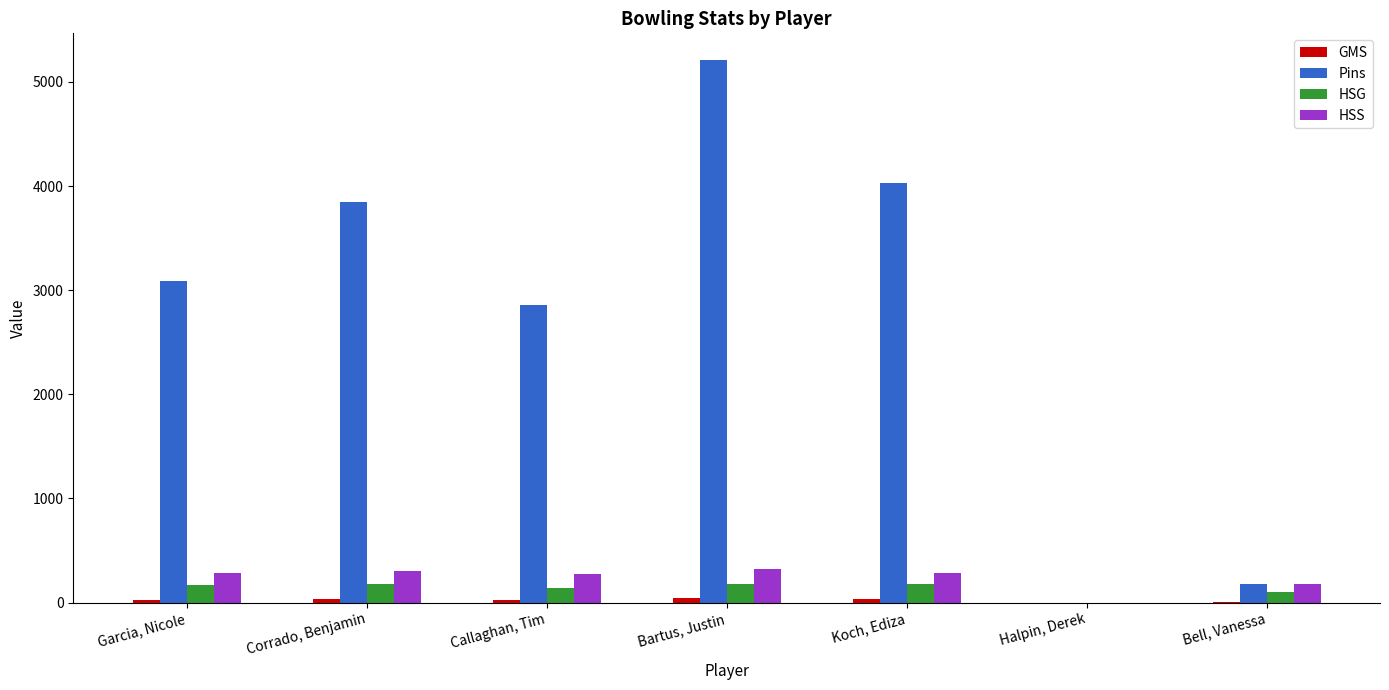

What is the sum of the Pins values at Garcia, Nicole and Bartus, Justin?

8296